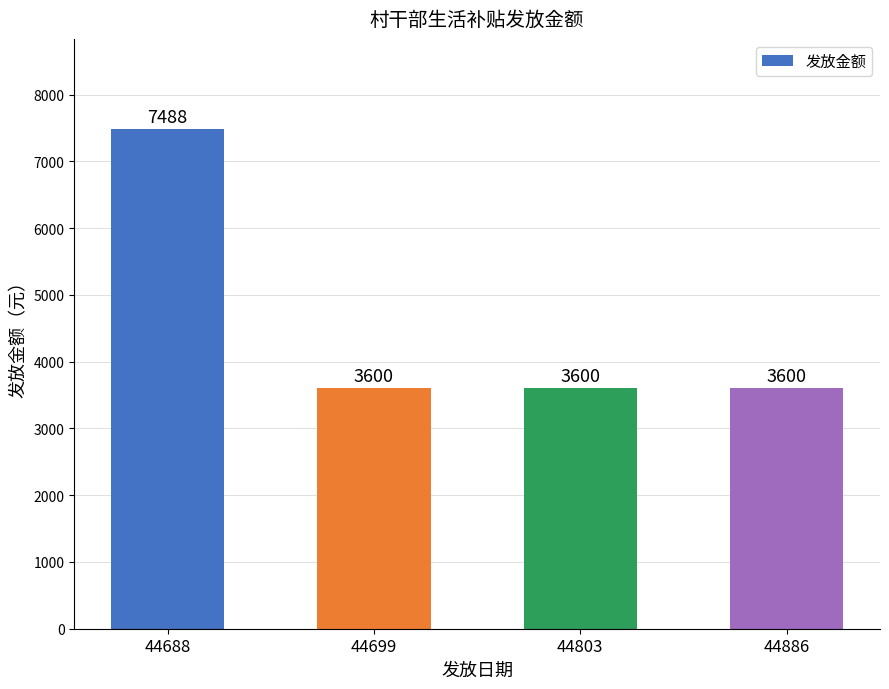

How many bars are there in total?

4